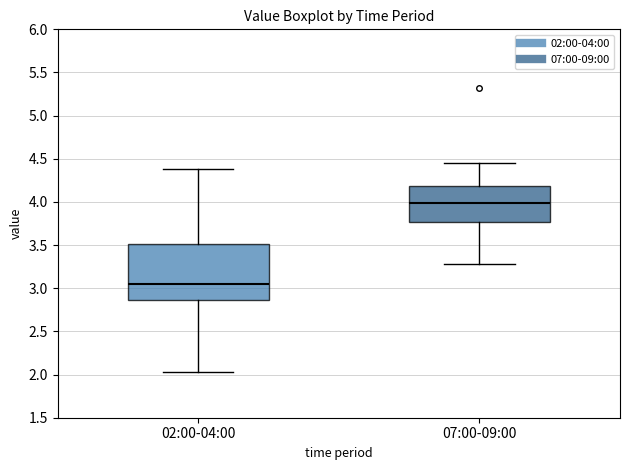

Reading left to right, read every box against the y-axis: the position of its median line, the range the box covers, and the ends of its whiskers. The values are not printed on the chart, so give them approximately, as read against the axis.

02:00-04:00: median 3.05, box 2.85 to 3.50, whiskers 2.05 to 4.40
07:00-09:00: median 4.00, box 3.75 to 4.20, whiskers 3.30 to 4.45